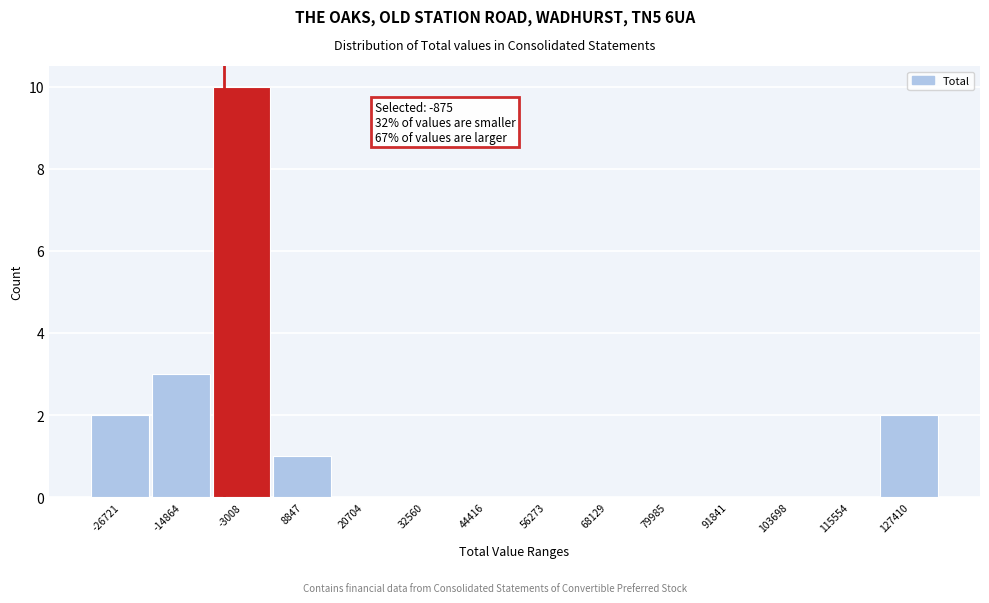

Reading left to right, what are all the values shown in this chart?

-26721=2	-14864=3	-3008=10	8847=1	20704=0	32560=0	44416=0	56273=0	68129=0	79985=0	91841=0	103698=0	115554=0	127410=2